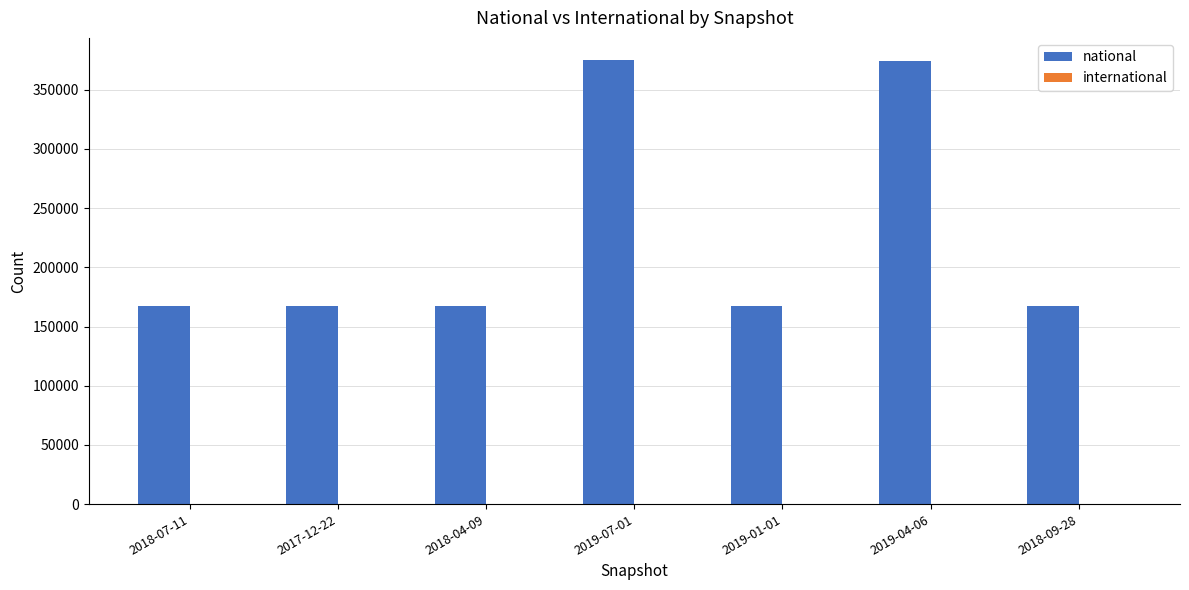

Between 2018-07-11 and 2019-07-01, which series saw the biggest shift?

national